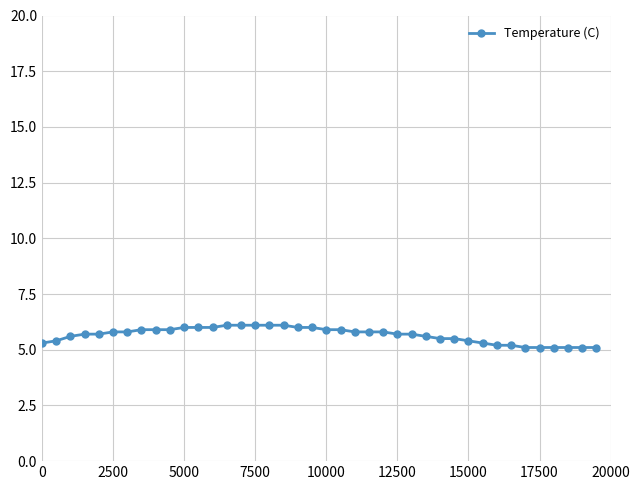

What is the difference between the maximum and minimum values?

1.0